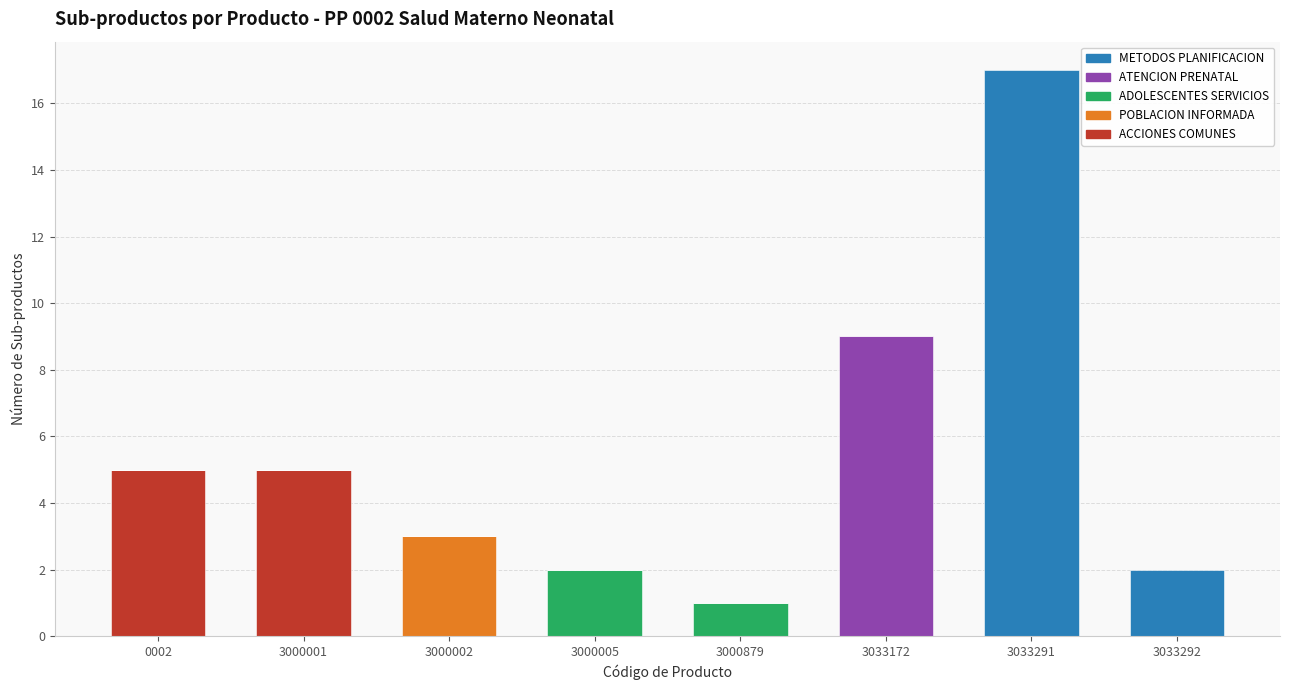

What is the total value across all series at 3000001?

5